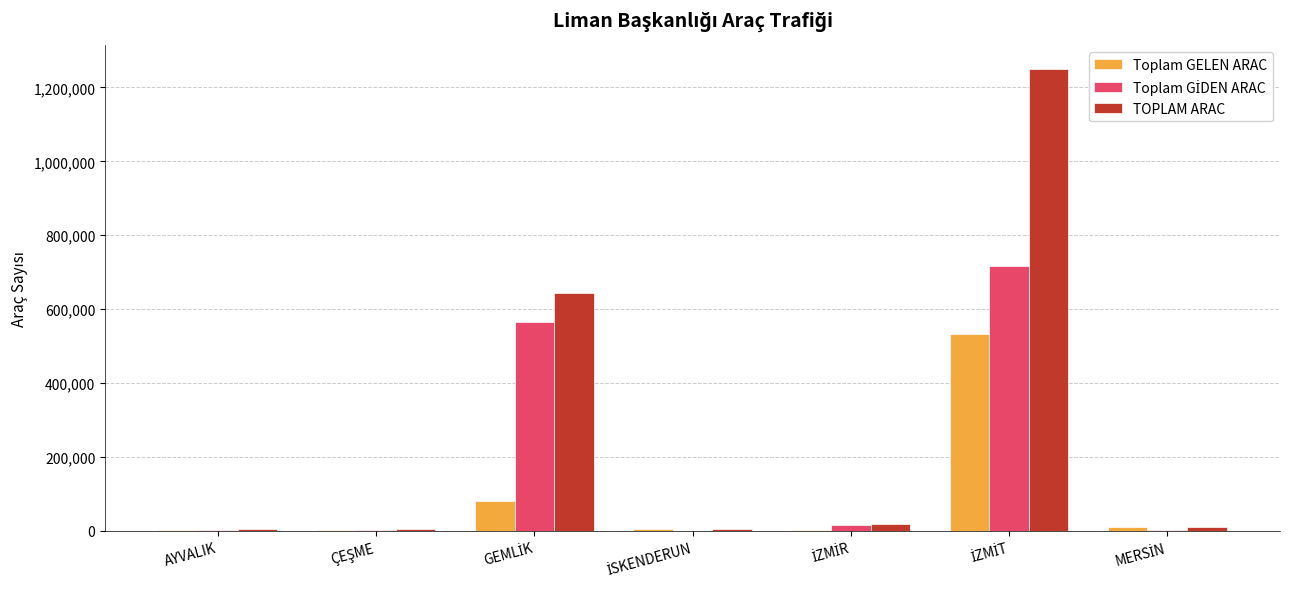

What is the maximum value shown in the chart?

1251082.0